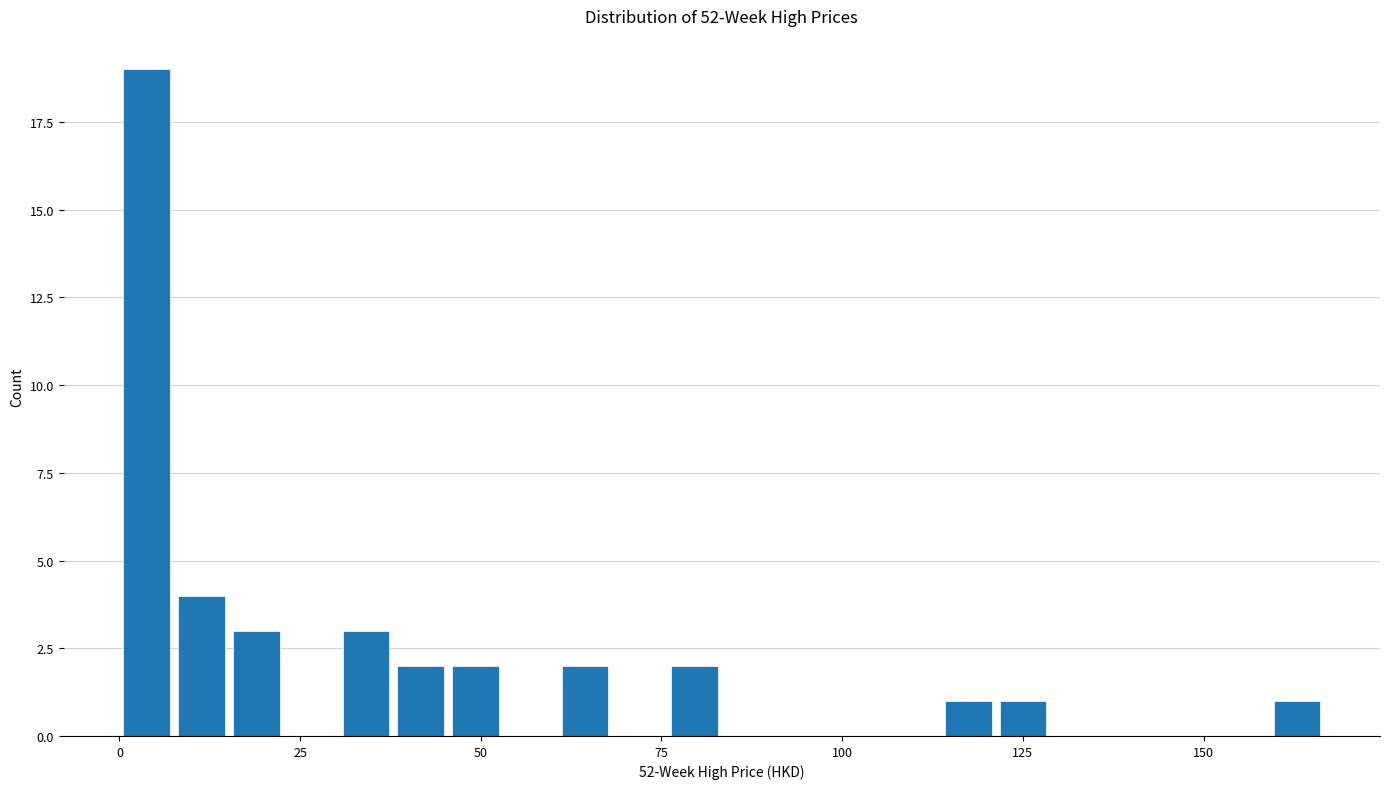

Around what value on the x-axis is the tallest bar? Give the approximate position of its centre, as read against the axis.

5